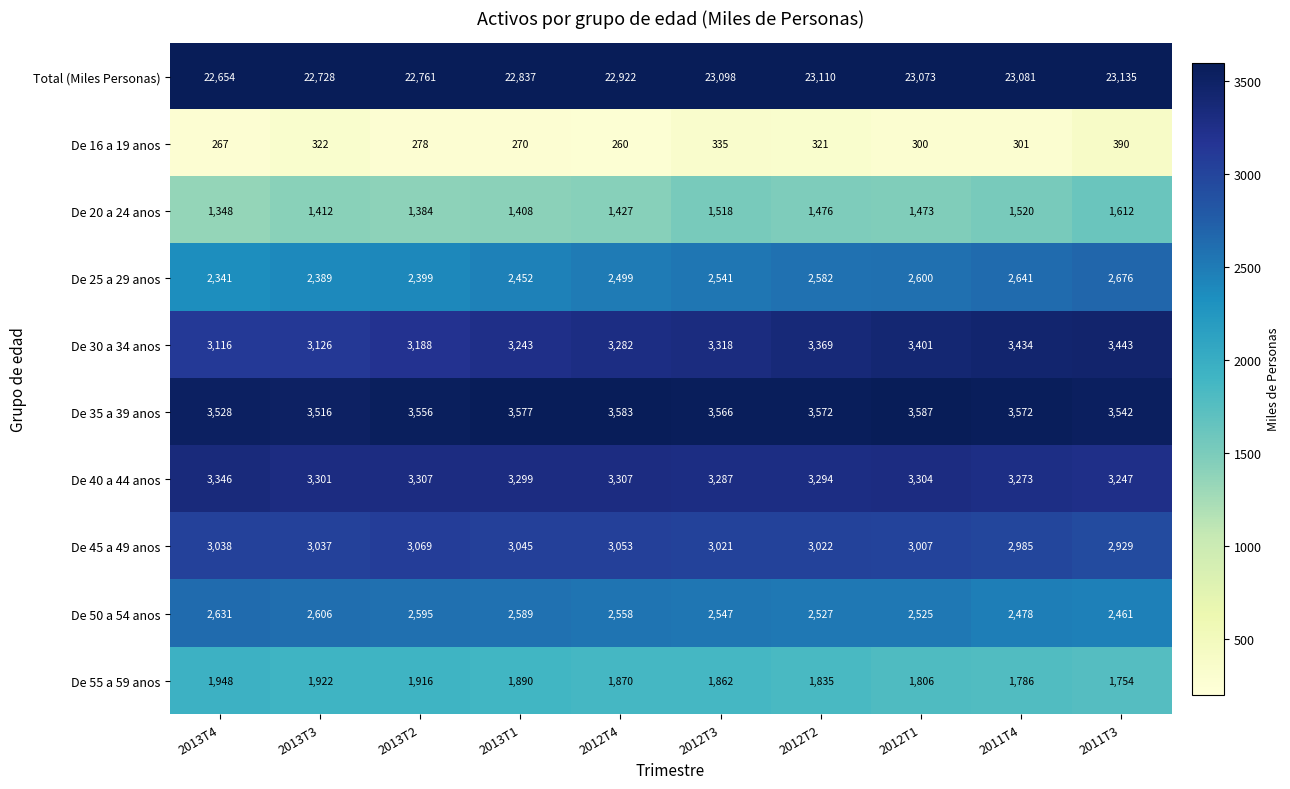

At which category does the chart reach its minimum across all series?

2012T4